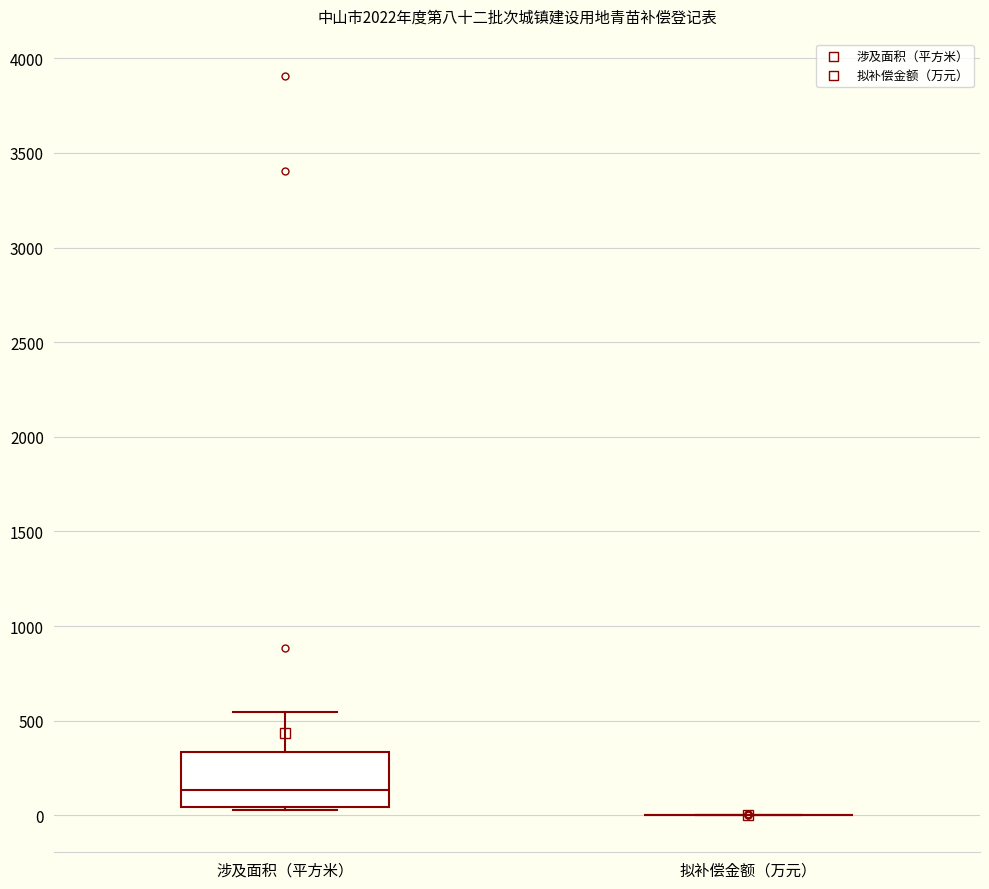

Reading left to right, transcribe this box plot: for each box, give where its median line is, the range the box spans, and where its two whiskers end, as read against the y-axis. The values are not printed on the chart, so give them approximately, as read against the axis.

涉及面积（平方米）: median 150, box 50 to 350, whiskers 50 (just below the box's lower edge) to 550
拟补偿金额（万元）: box collapsed to a line at 0, whiskers 0 to 0